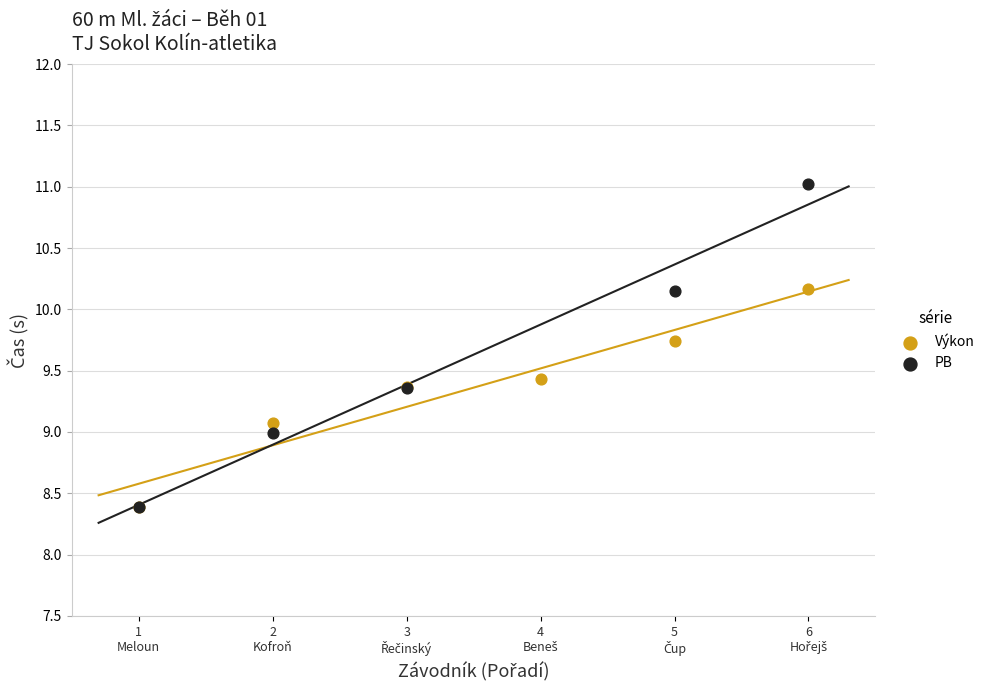

Is the value of Výkon at 1
Meloun greater than the value of PB at 2
Kofroň?

No